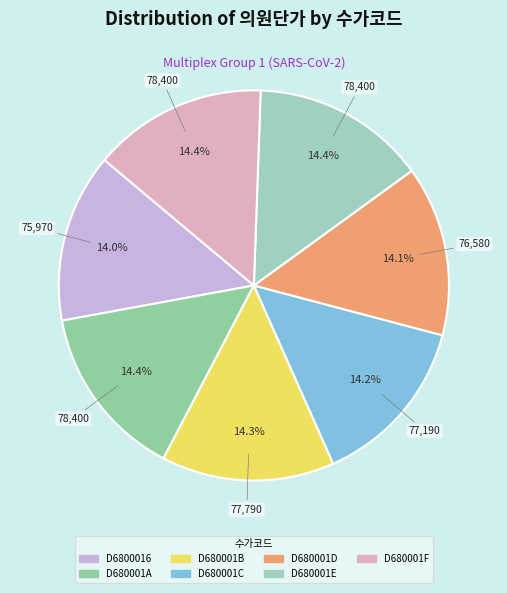

How many segments does this pie chart have?

7